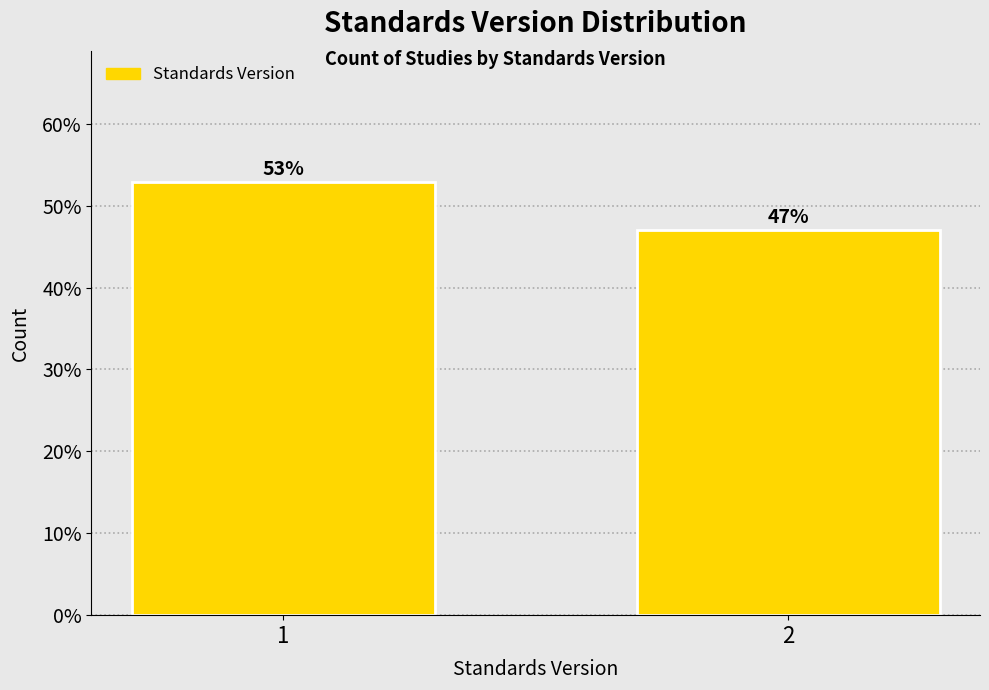

What is the sum of the values at 2 and 1?

100.0